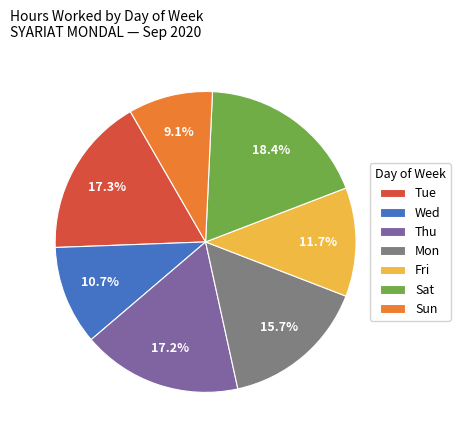

Which category has the biggest portion of the pie?

Sat